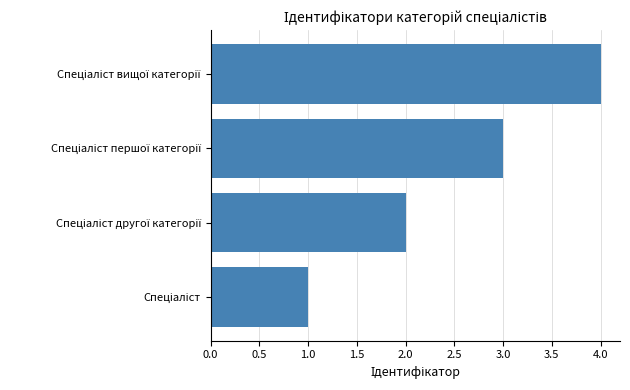

What is the greatest value displayed?

4